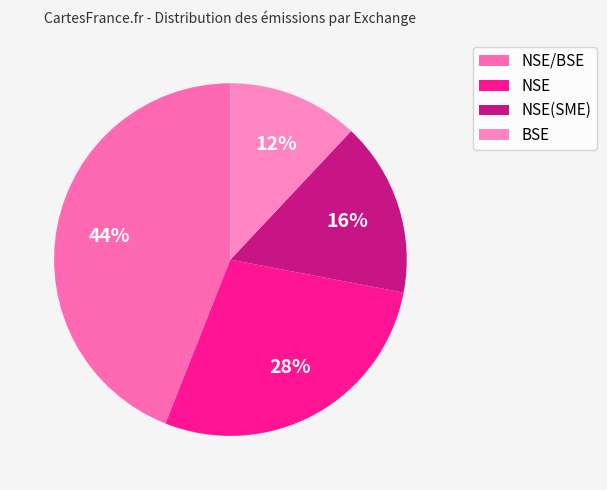

To the nearest percent, what percentage of the pie is BSE?

12%